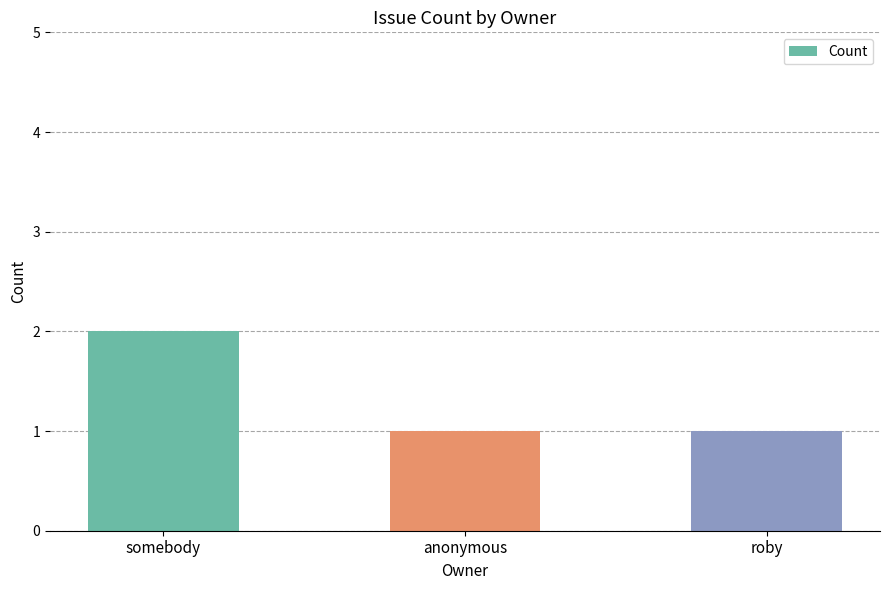

How many bars are there in total?

3